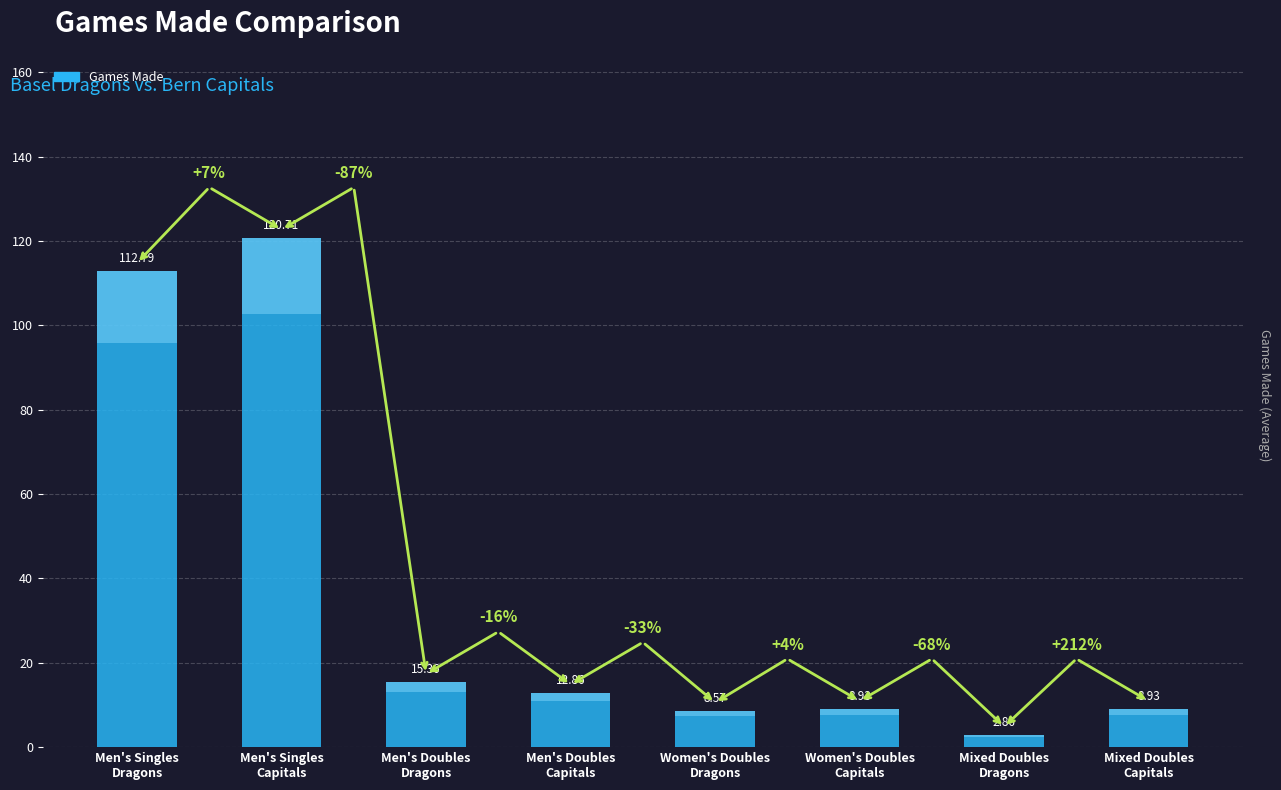

List the labels in order of value, largest first.

Men's Singles
Capitals, Men's Singles
Dragons, Men's Doubles
Dragons, Men's Doubles
Capitals, Women's Doubles
Capitals, Mixed Doubles
Capitals, Women's Doubles
Dragons, Mixed Doubles
Dragons